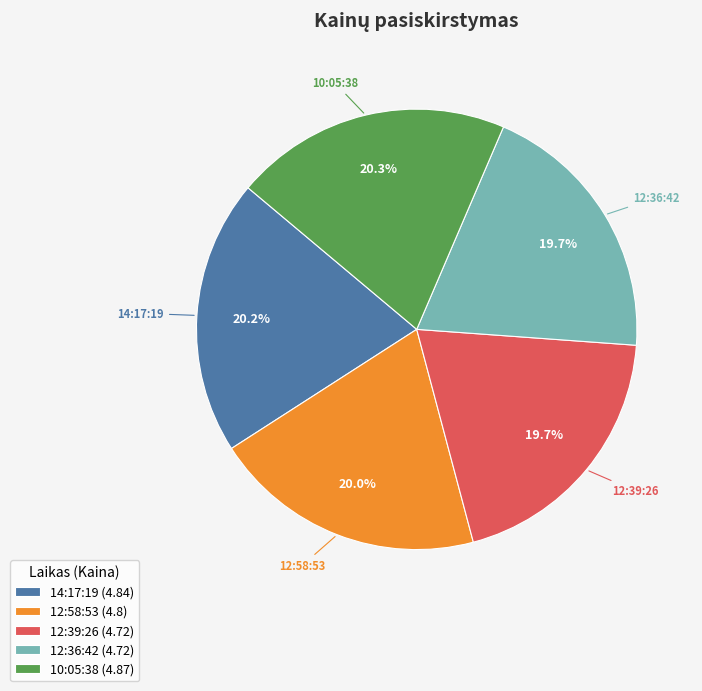

Combined, what portion of the pie is 14:17:19 and 12:39:26?

39.9%